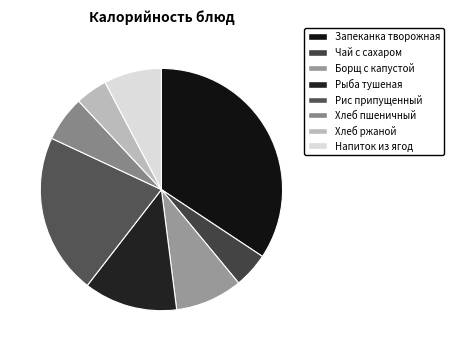

The Напиток из ягод slice represents 19% of the pie. True or false?

False